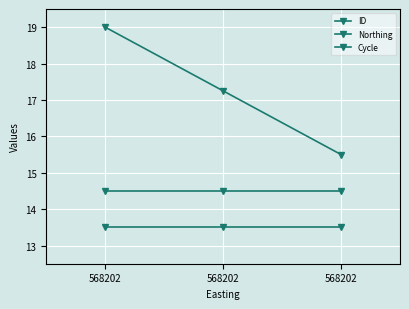

At which category is the sum across all series the highest?

568202